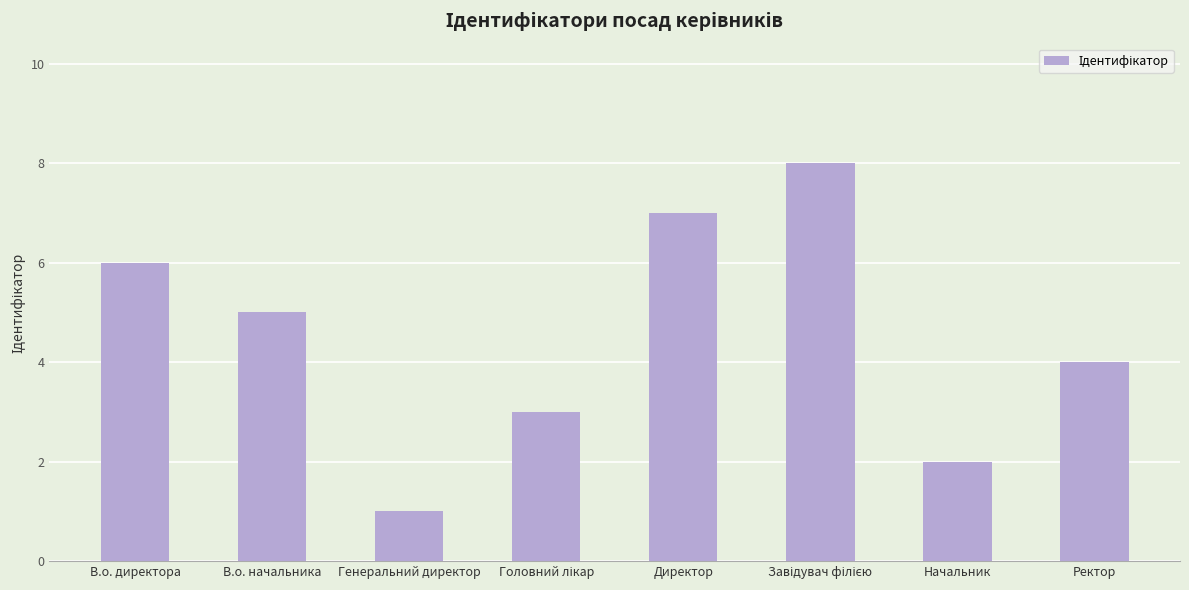

What is the change in value from В.о. директора to Начальник?

-4